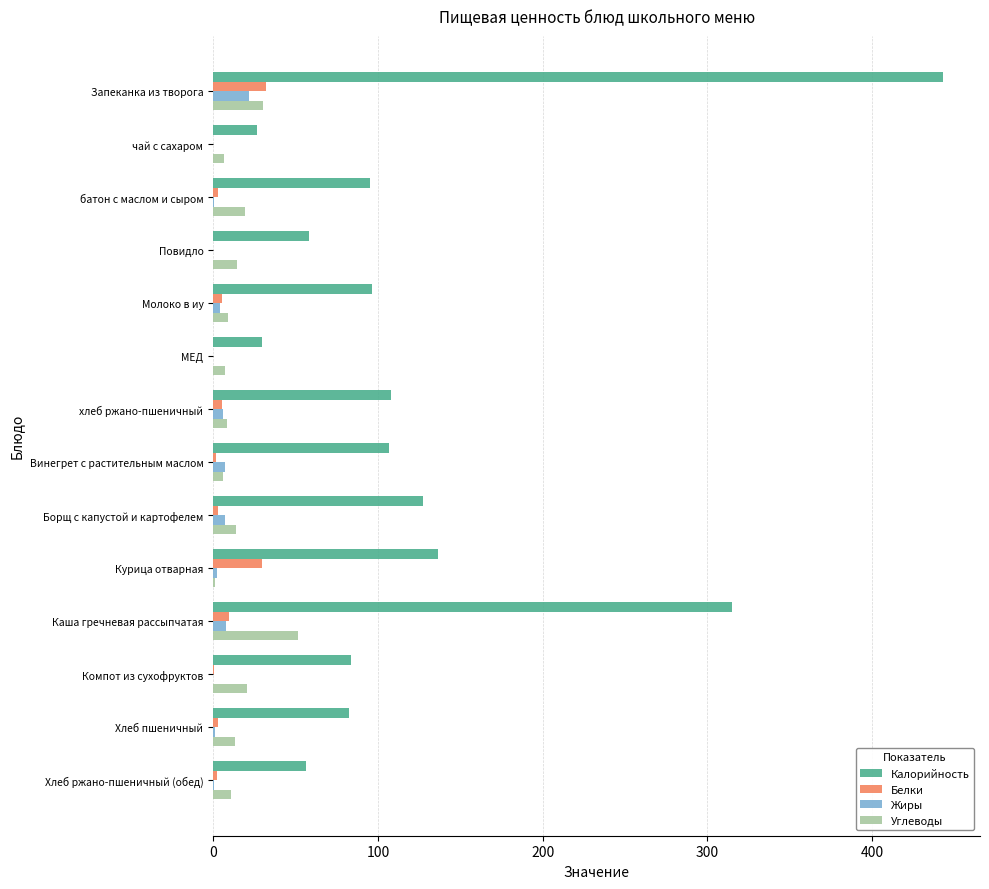

What is the sum of all Углеводы values?

212.1